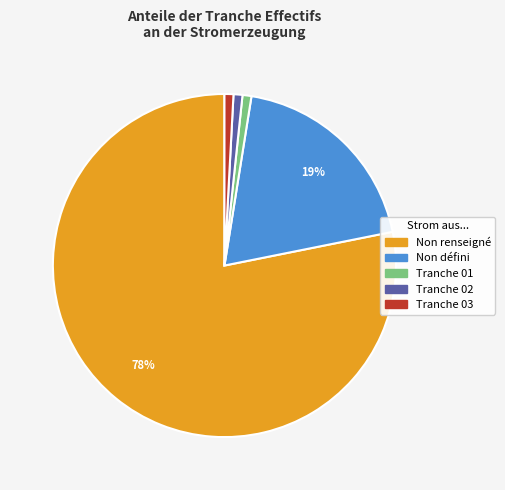

Is there a majority slice in this chart?

Yes